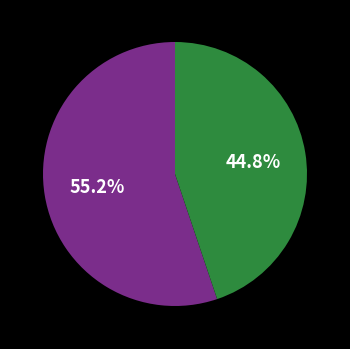

Does any single category account for the majority?

Yes